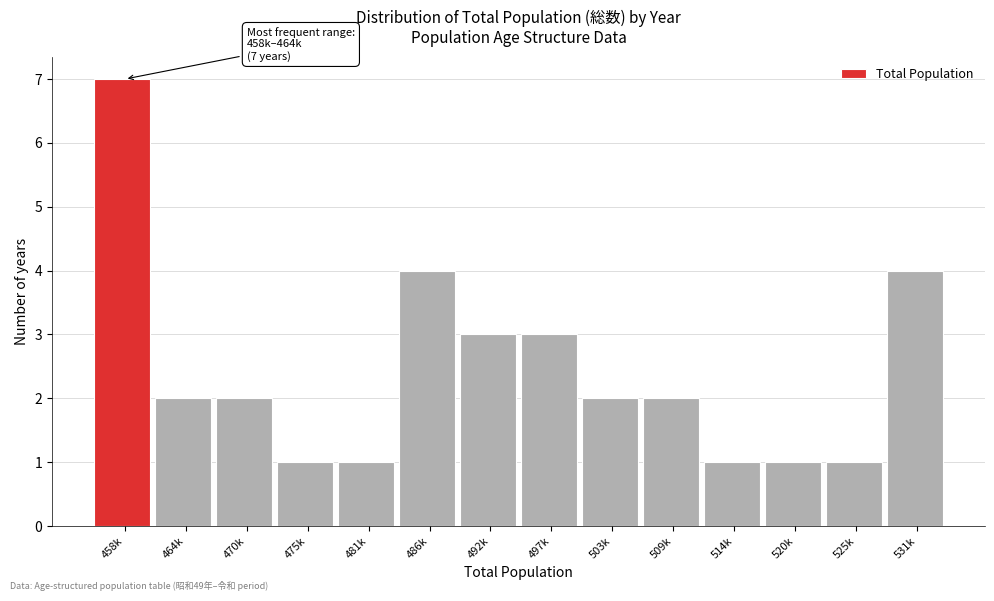

Reading left to right, extract all data points from this chart.

7	2	2	1	1	4	3	3	2	2	1	1	1	4